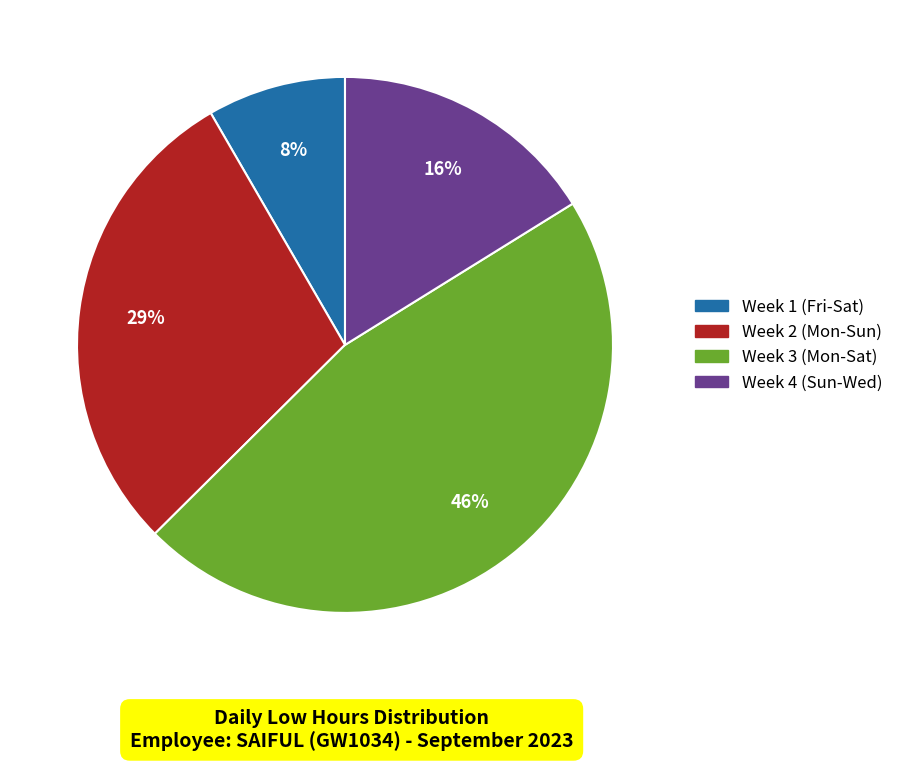

To the nearest percent, what is the difference between the largest and smallest slice percentages?

38%